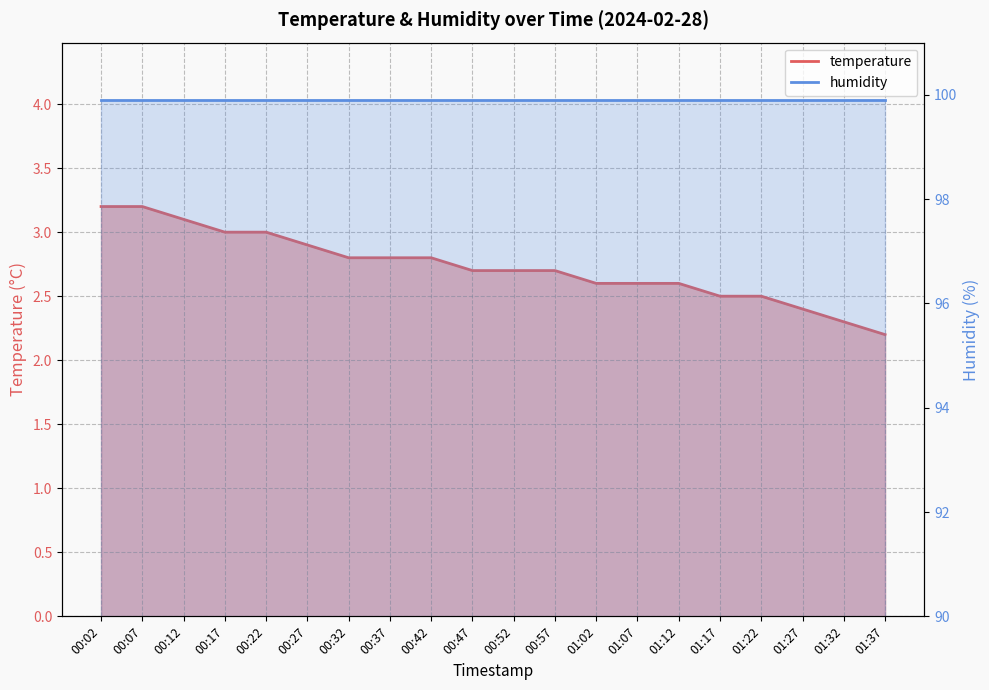

List the labels in order of value, largest first.

00:02, 00:07, 00:12, 00:17, 00:22, 00:27, 00:32, 00:37, 00:42, 00:47, 00:52, 00:57, 01:02, 01:07, 01:12, 01:17, 01:22, 01:27, 01:32, 01:37